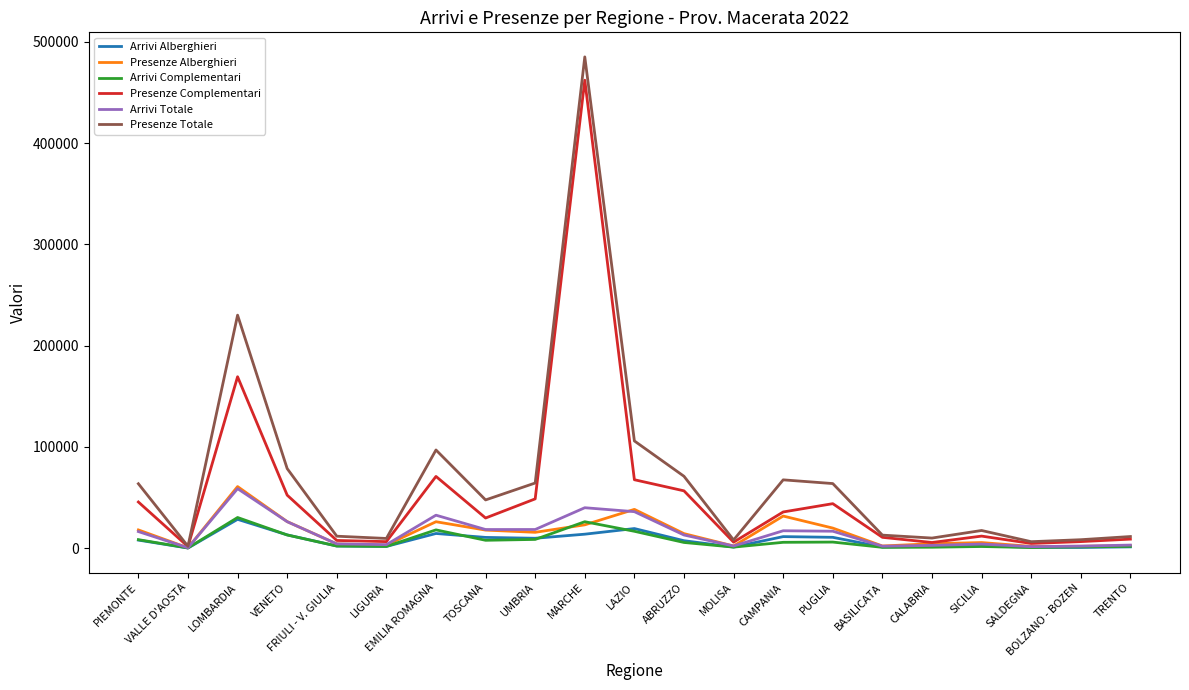

In Arrivi Complementari, how many points are lower than both neighbors (excluding endpoints)?

6